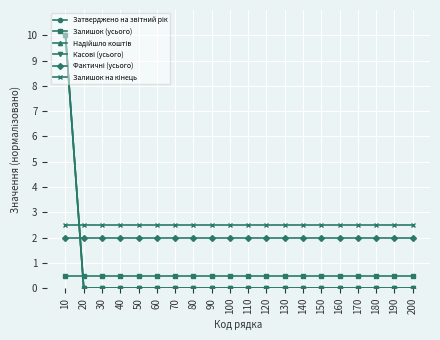

Does the chart have visible grid lines?

Yes